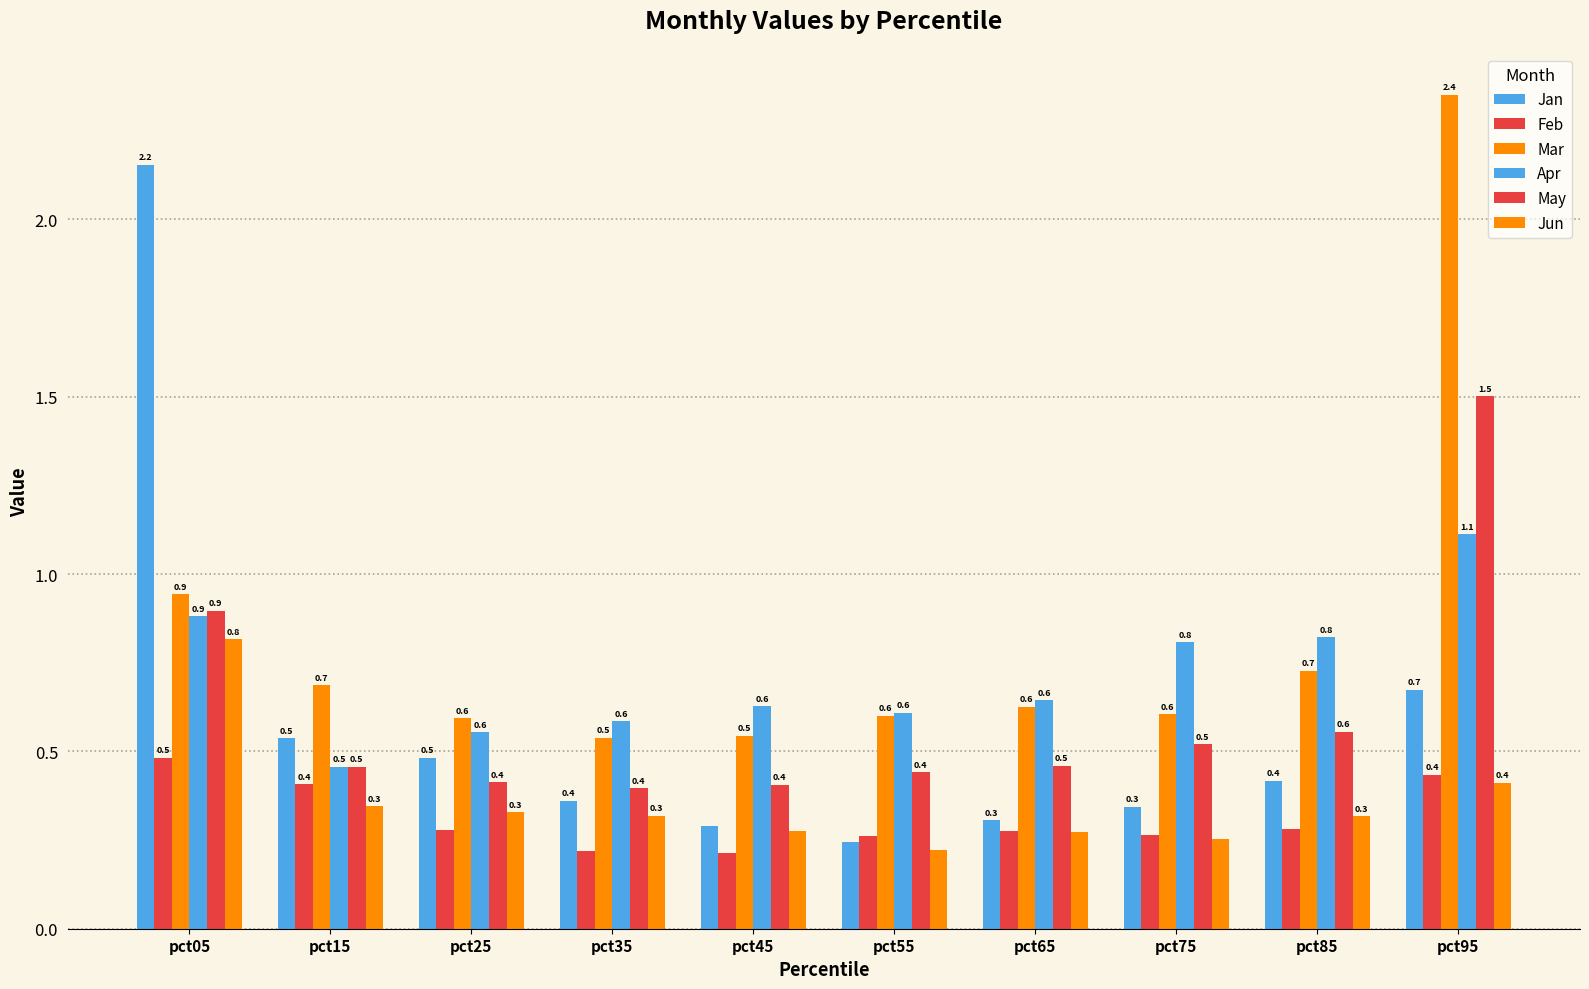

Between pct25 and pct55, which is larger?

pct25